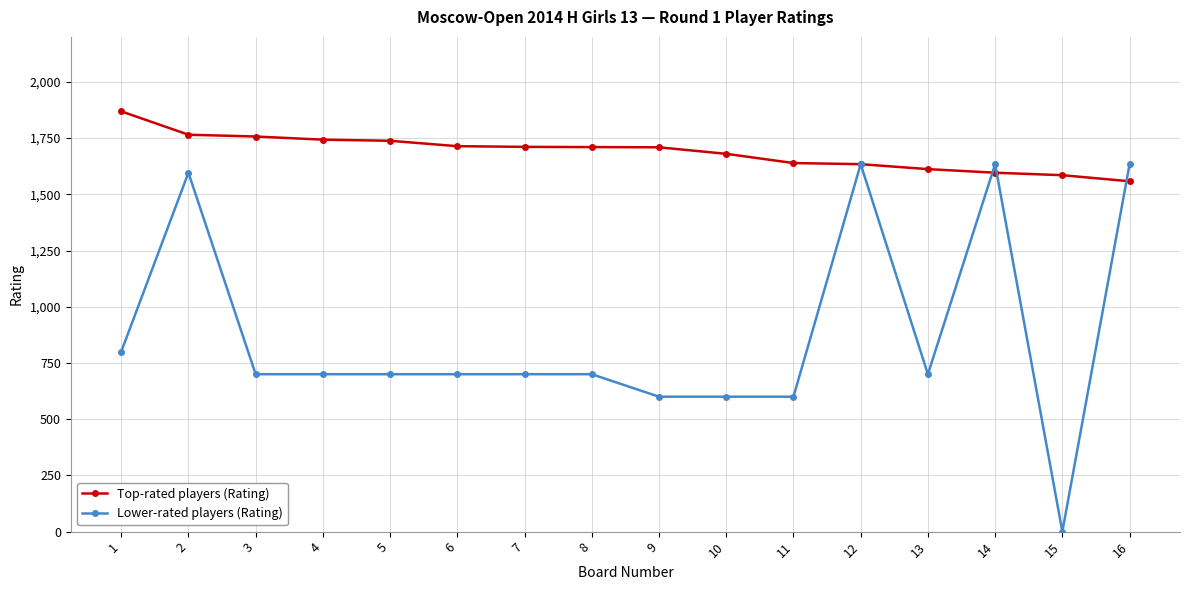

Which series ends up on top after the final intersection of Top-rated players (Rating) and Lower-rated players (Rating)?

Lower-rated players (Rating)